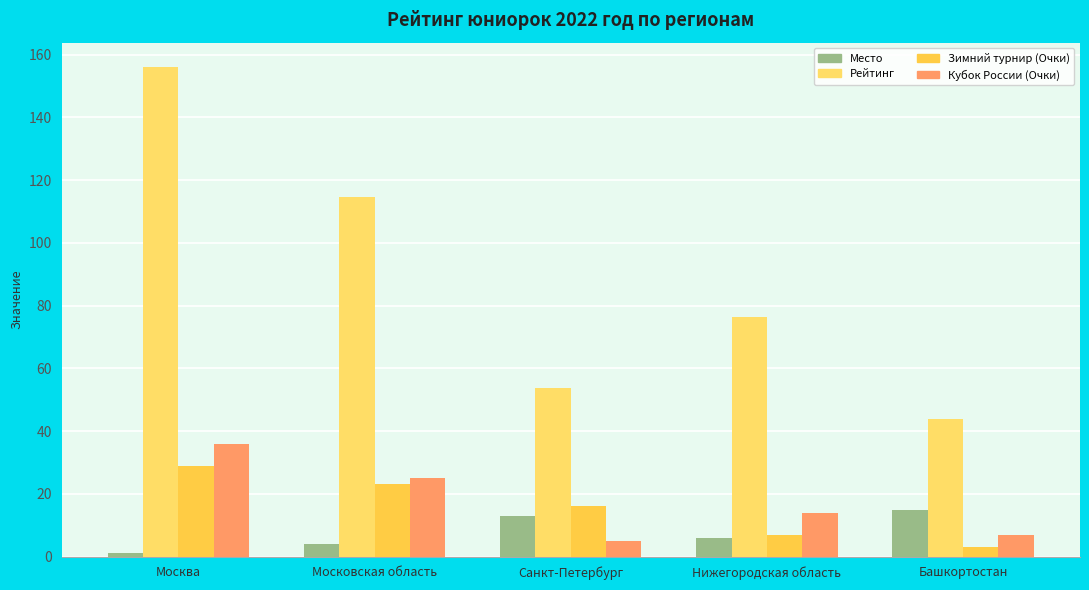

What is the difference between the Кубок России (Очки) values at Московская область and Санкт-Петербург?

20.0